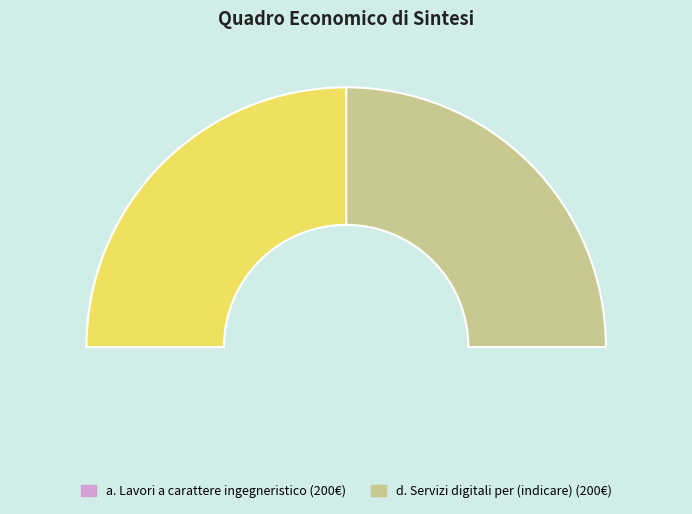

To the nearest percent, what is the combined percentage of d. Servizi digitali and Other?

50%